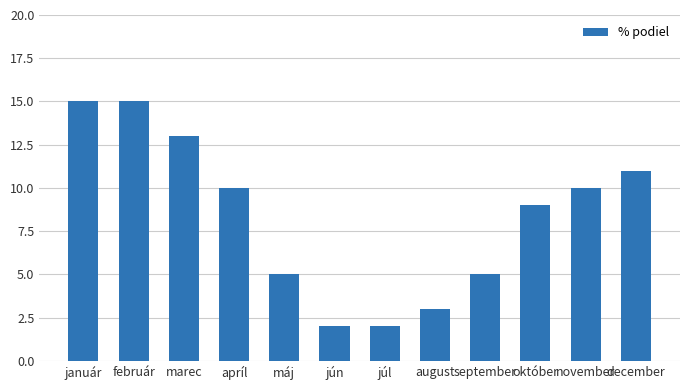

The chart shows a value of 1 at jún. True or false?

False